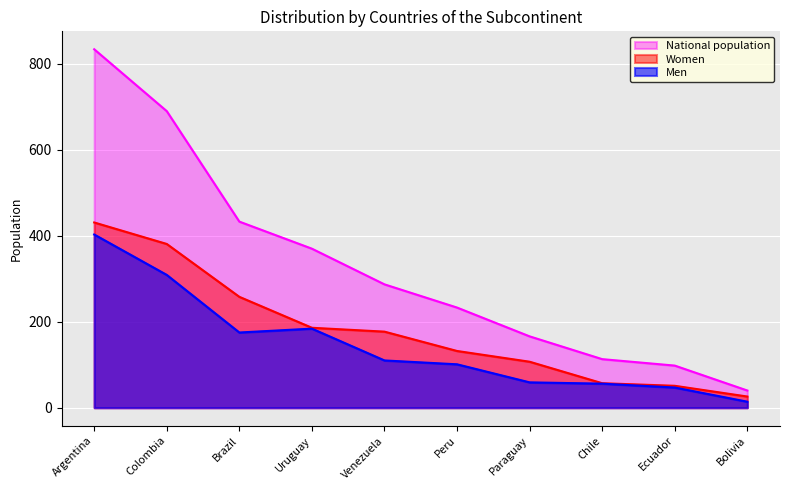

True or false: National population and Women cross at least once.

False